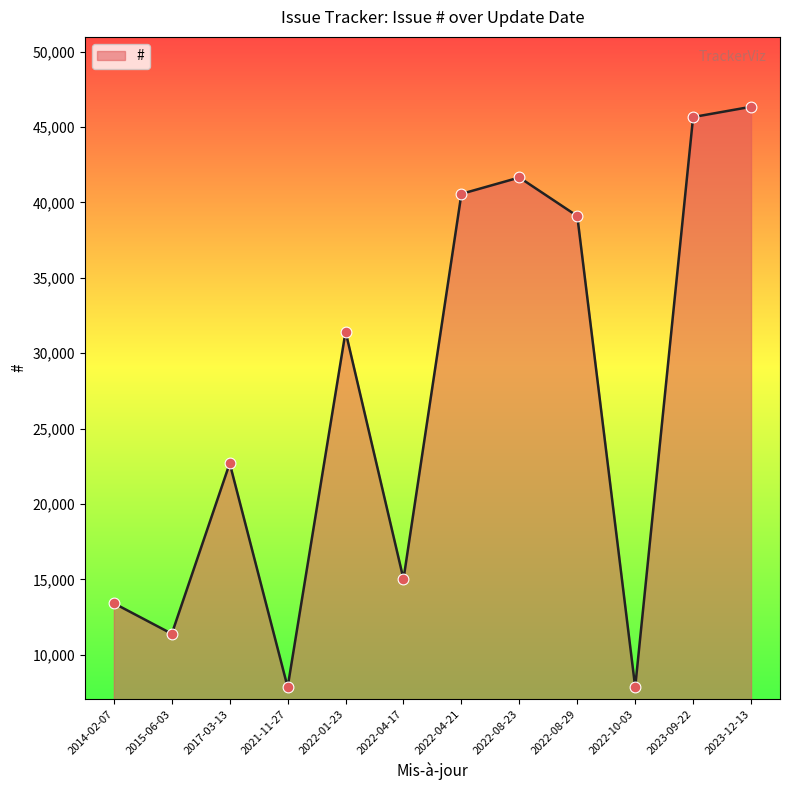

Which has a higher value, 2022-08-23 or 2014-02-07?

2022-08-23